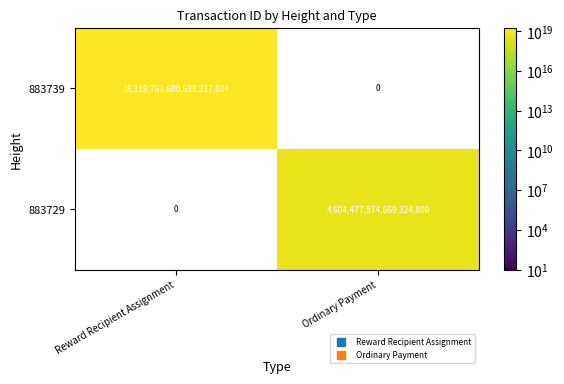

At which label is 883739 closest to 18119761600633217024?

Reward Recipient Assignment